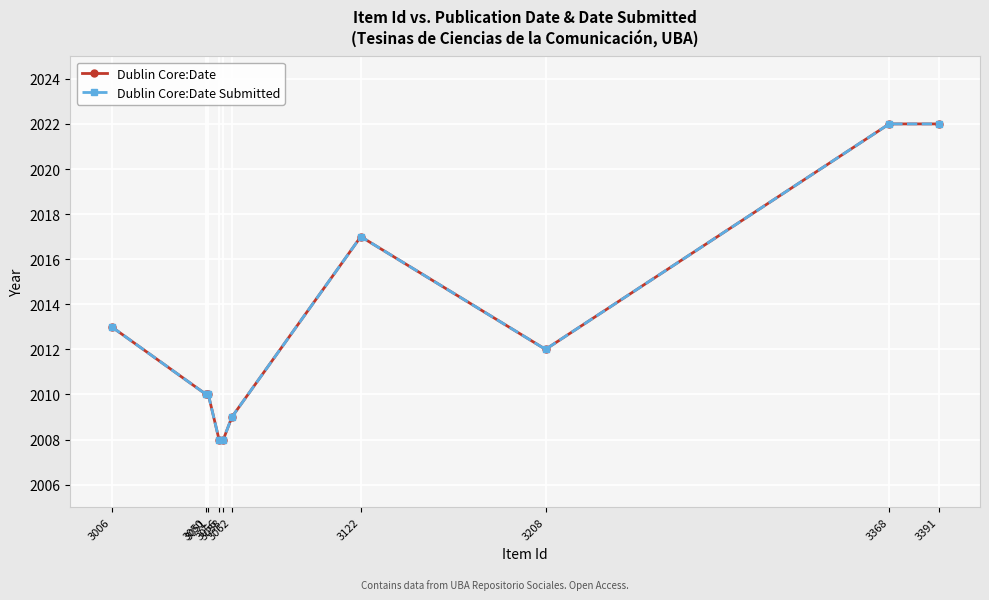

Count the number of data series in this chart.

2